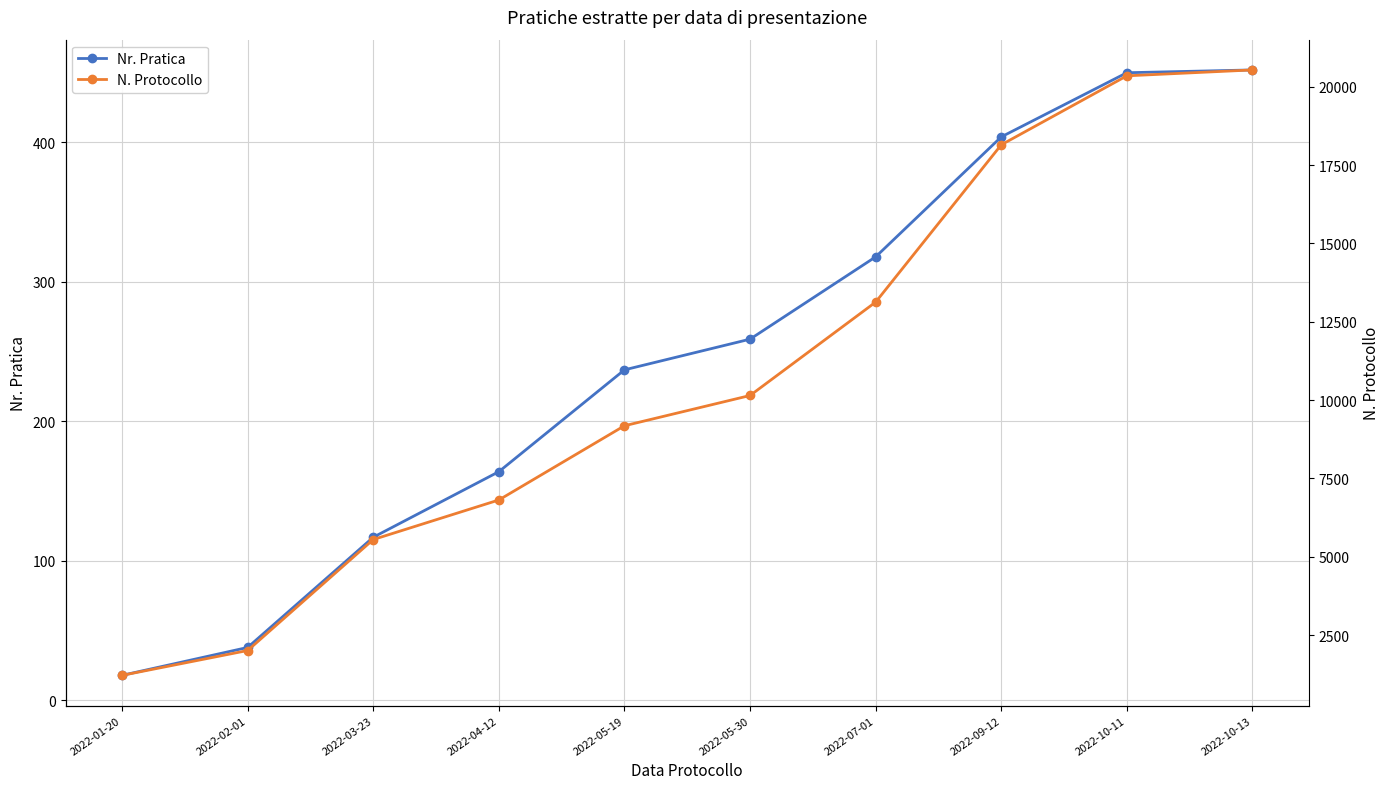

What is the sum of all N. Protocollo values?

107087